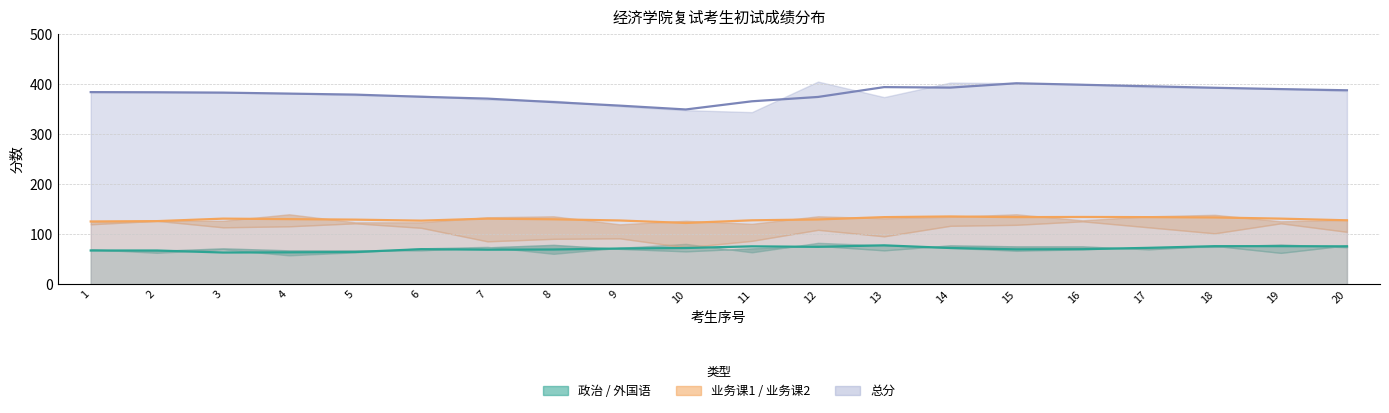

What is the spread (max minus min) of values at 6?

309